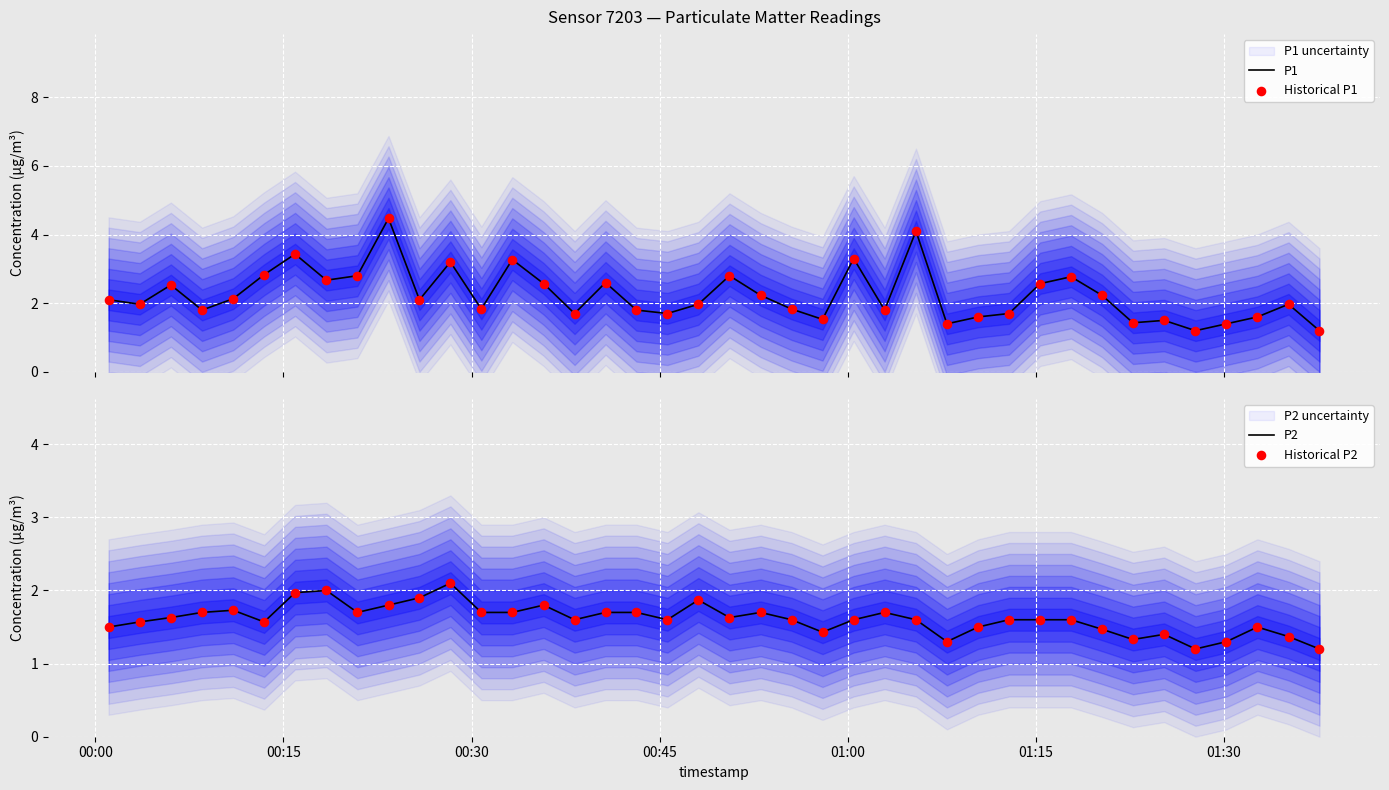

Which series has the largest total across all categories?

P1